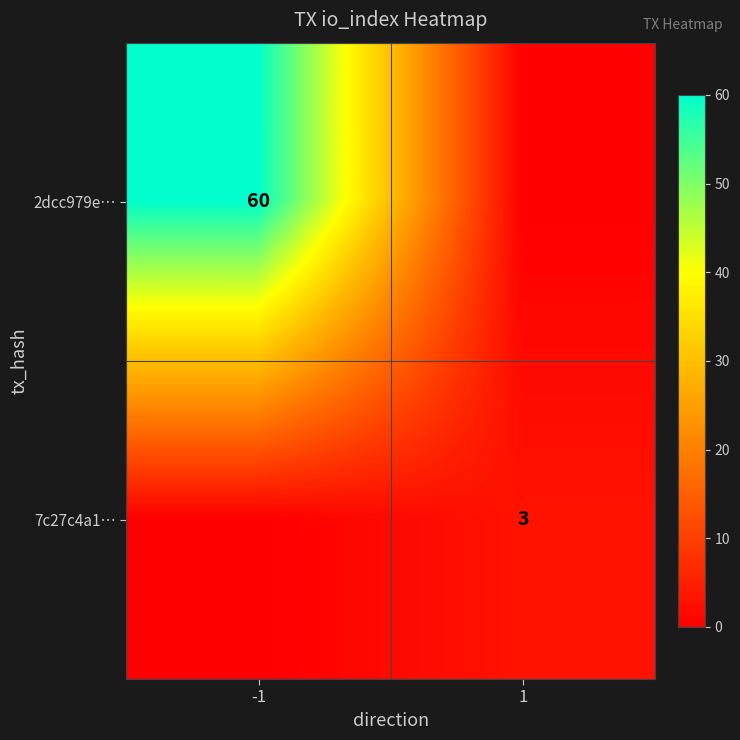

Is it true that 2dcc979e… equals 107 at -1?

False